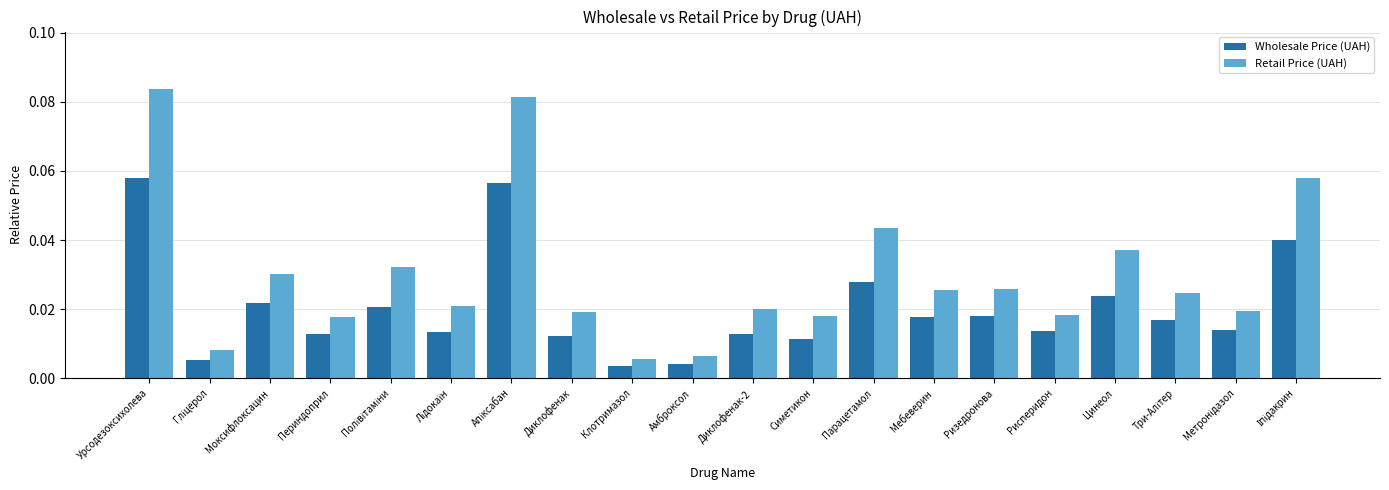

What is the sum of all Retail Price (UAH) values?

0.6